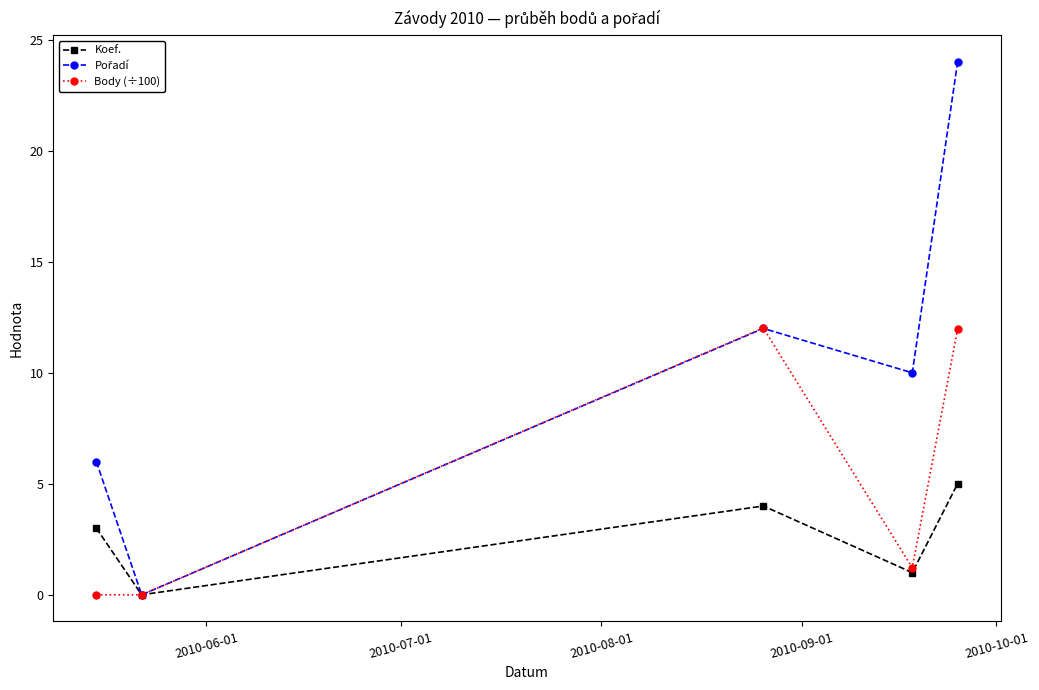

How many lines are shown in the chart?

3